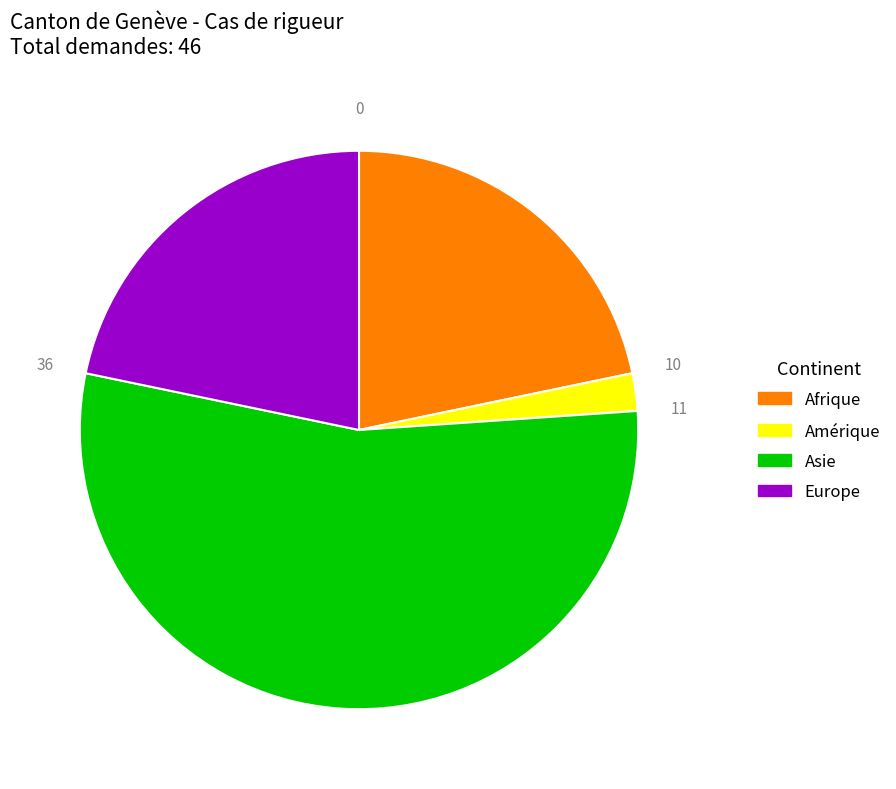

What is the ratio of the value at Europe to the value at Amérique?

10.0